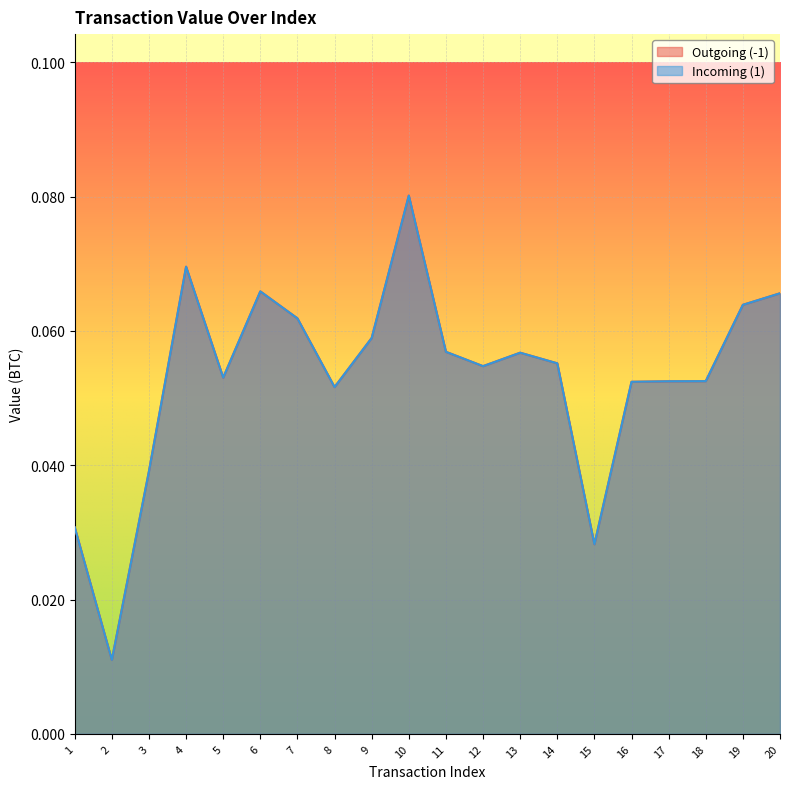

Reading right to left, what are all the values shown in this chart?

Outgoing (-1): 20=0.1	19=0.1	18=0.1	17=0.1	16=0.1	15=0.0	14=0.1	13=0.1	12=0.1	11=0.1	10=0.1	9=0.1	8=0.1	7=0.1	6=0.1	5=0.1	4=0.1	3=0.0	2=0.0	1=0.0
Incoming (1): 20=0.1	19=0.1	18=0.1	17=0.1	16=0.1	15=0.0	14=0.1	13=0.1	12=0.1	11=0.1	10=0.1	9=0.1	8=0.1	7=0.1	6=0.1	5=0.1	4=0.1	3=0.0	2=0.0	1=0.0